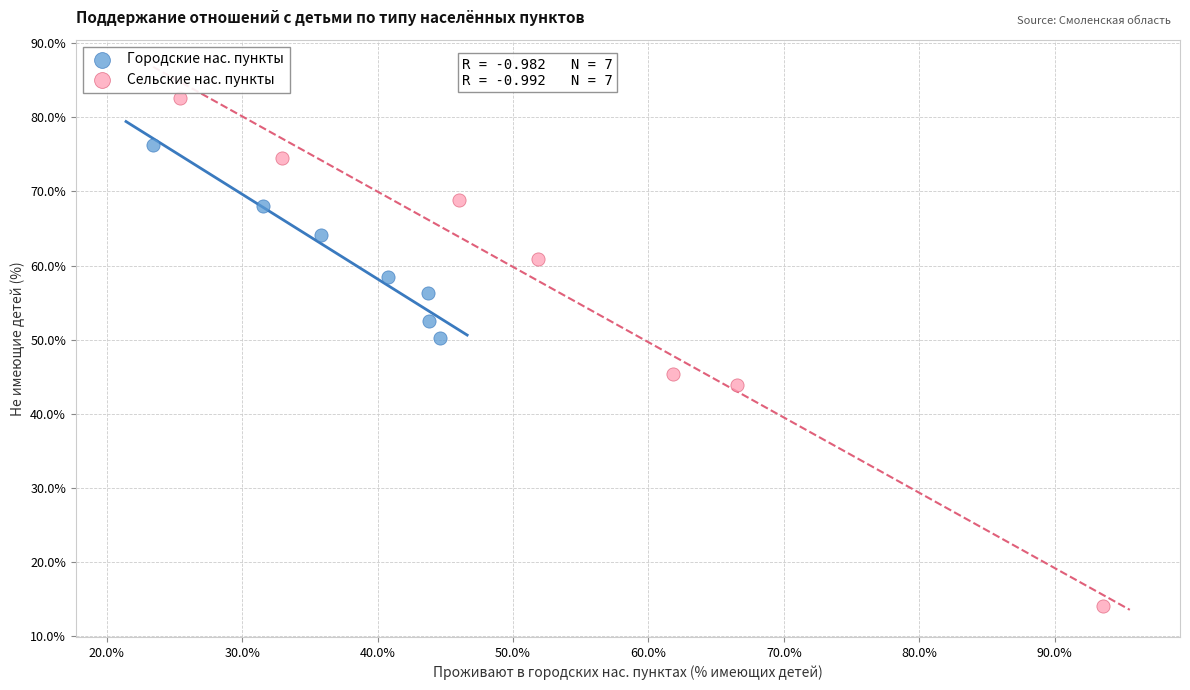

Which series reaches the maximum Y coordinate?

Сельские нас. пункты